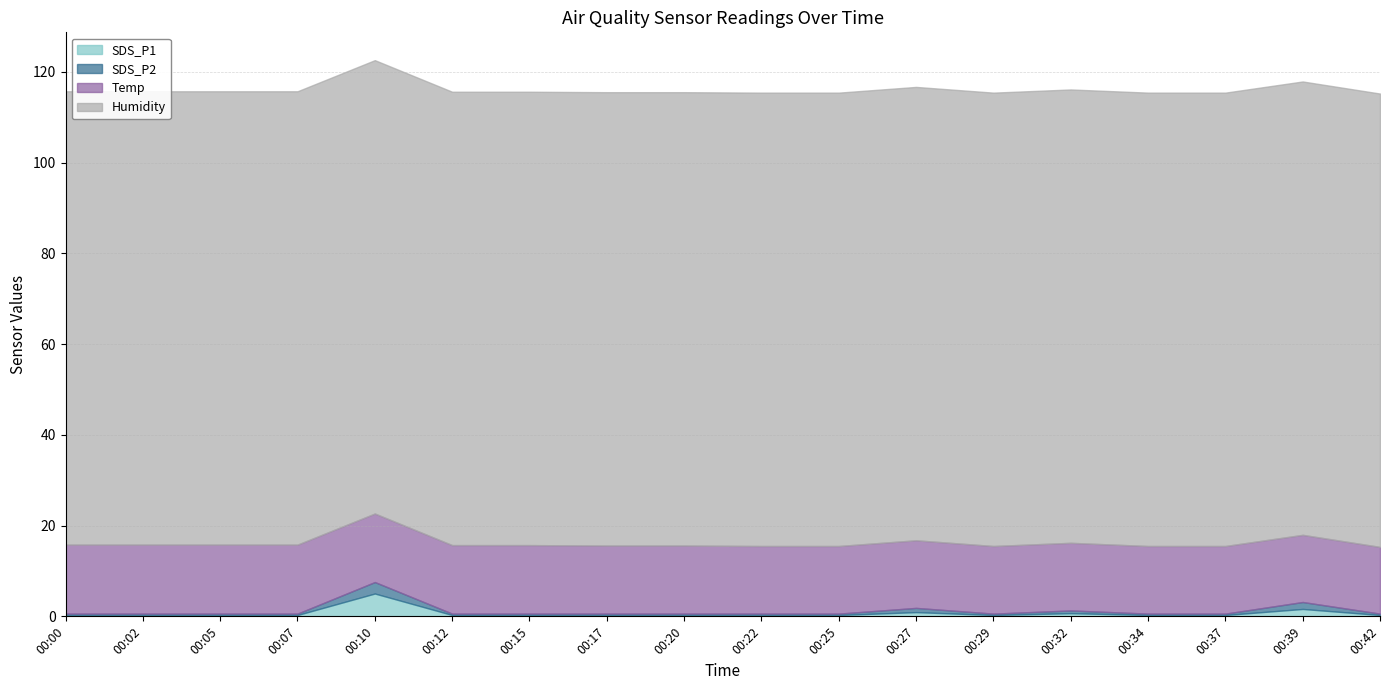

At how many categories does at least one series exceed 84?

18